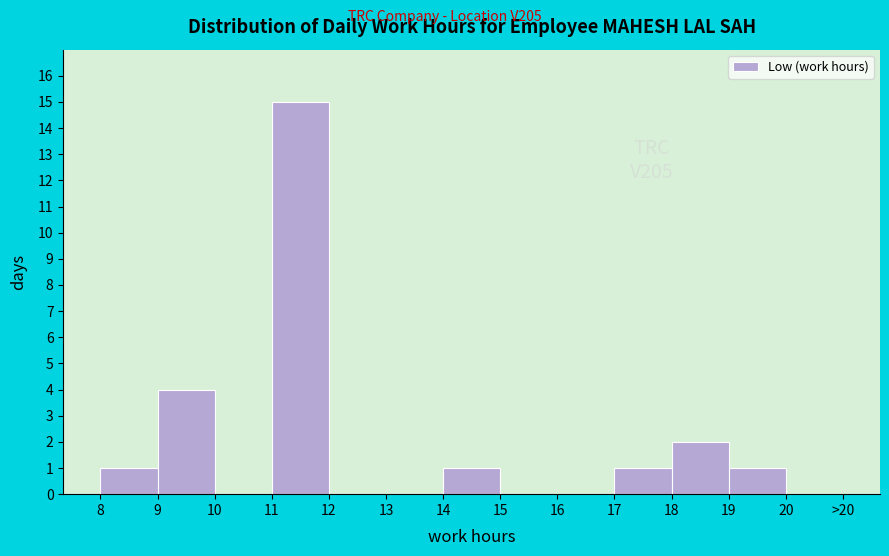

Reading left to right, what are all the values shown in this chart?

8=1	9=4	10=0	11=15	12=0	13=0	14=1	15=0	16=0	17=1	18=2	19=1	20=0